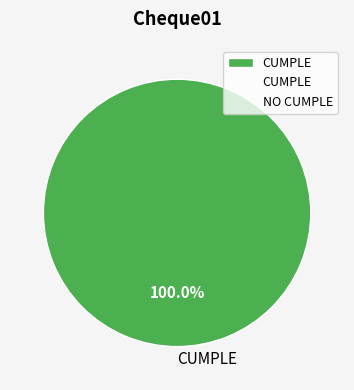

Rank the categories by value from lowest to highest.

CUMPLE